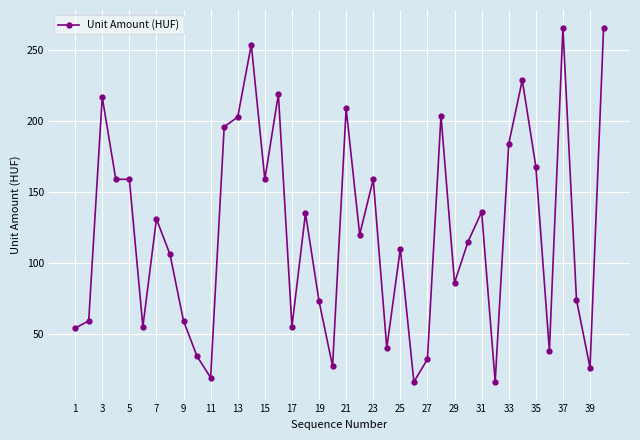

Is this an area chart (filled region under the line)?

No